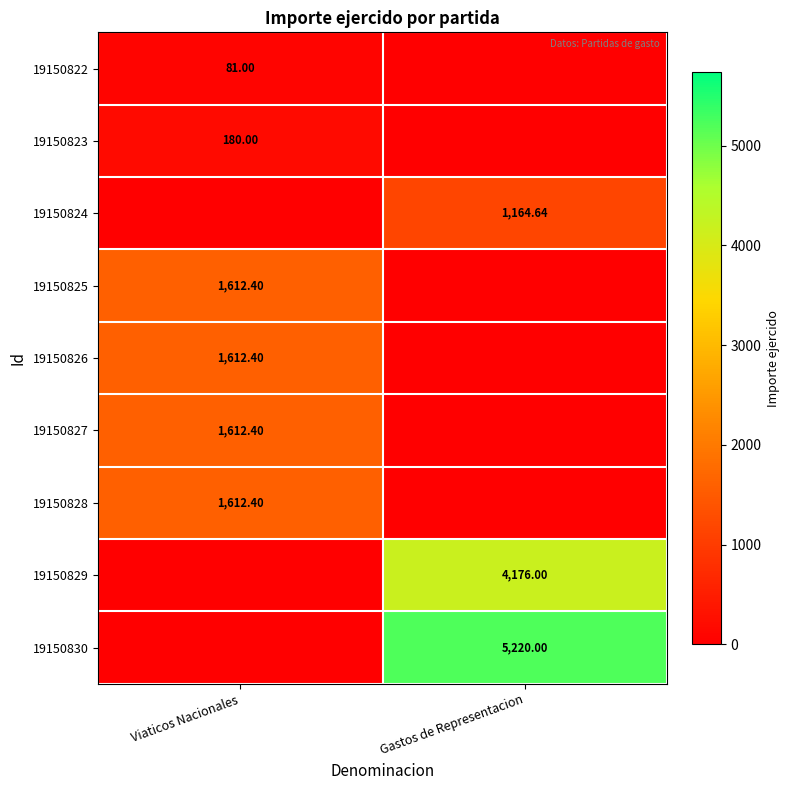

List the series in order of their peak value, highest first.

19150830, 19150829, 19150825, 19150826, 19150827, 19150828, 19150824, 19150823, 19150822